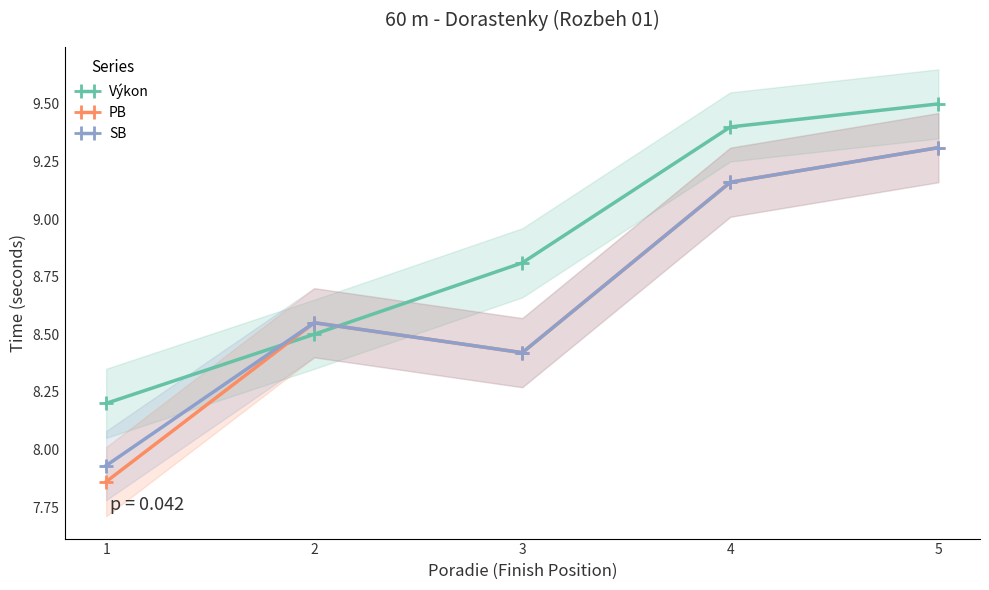

How many intersections are there between Výkon and PB?

2